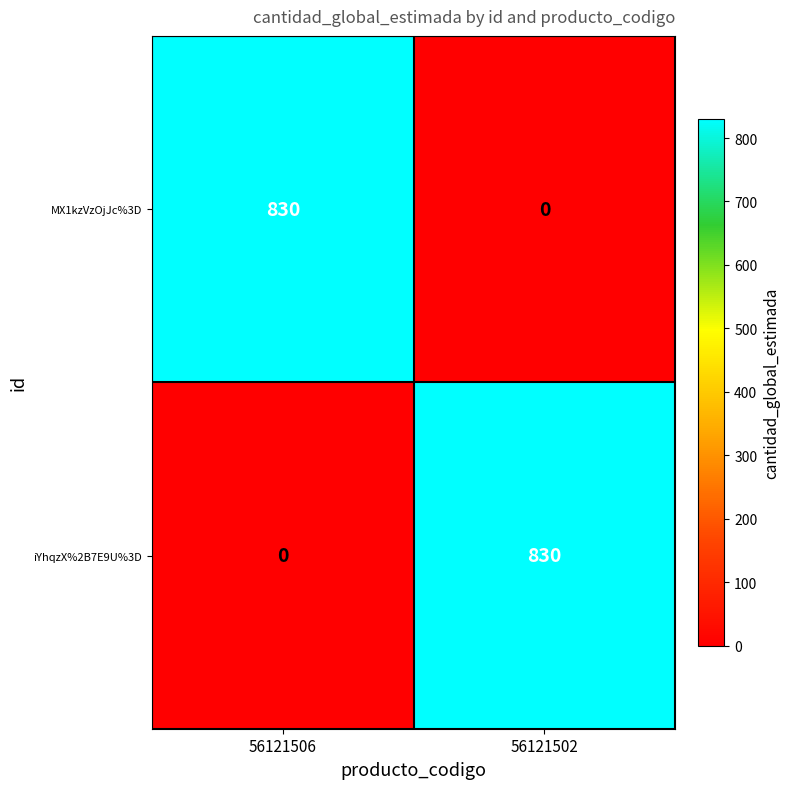

The MX1kzVzOjJc%3D series shows 0 at 56121502. True or false?

True